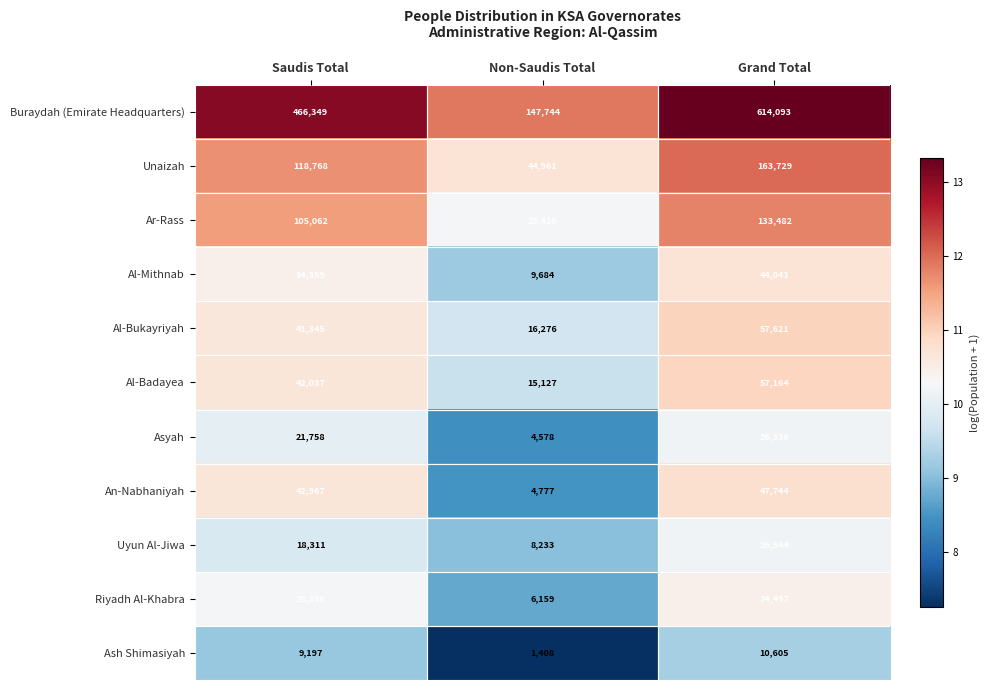

At which label does Al-Bukayriyah reach its peak?

Grand Total